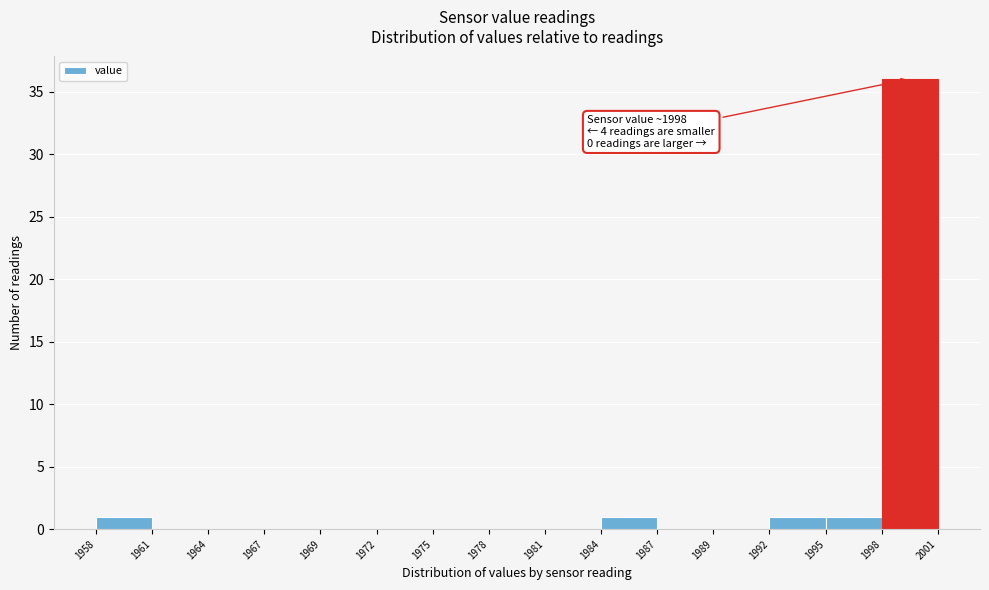

Over which range of the x-axis is the bar tallest?

1998 to 2001